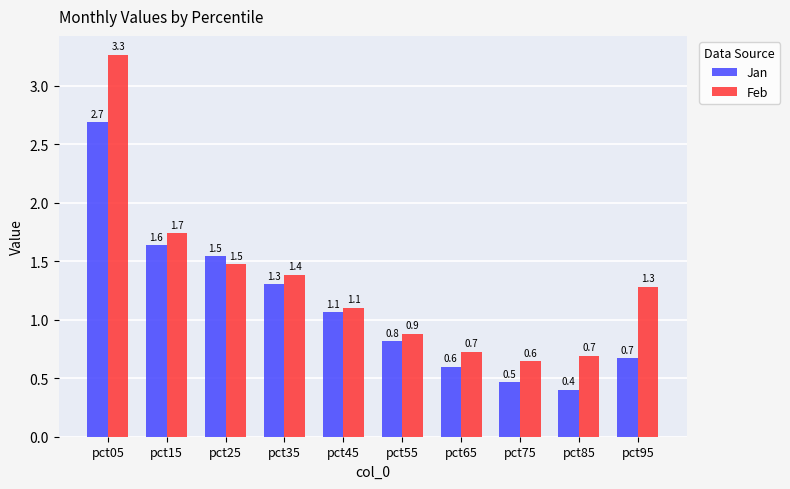

At how many categories does at least one series exceed 1?

6